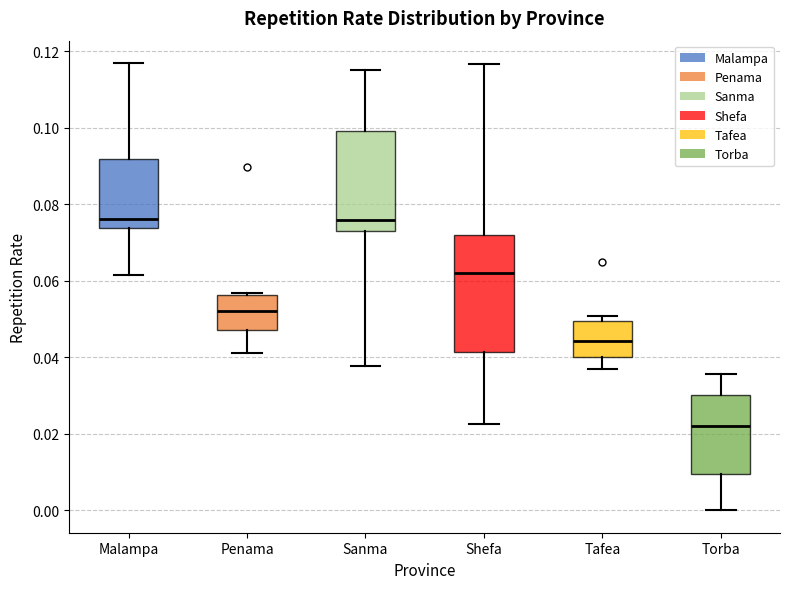

Reading left to right, read every box against the y-axis: the position of its median line, the range the box covers, and the ends of its whiskers. The values are not printed on the chart, so give them approximately, as read against the axis.

Malampa: median 0.076, box 0.074 to 0.092, whiskers 0.062 to 0.116
Penama: median 0.052, box 0.048 to 0.056, whiskers 0.042 to 0.056
Sanma: median 0.076, box 0.072 to 0.100, whiskers 0.038 to 0.116
Shefa: median 0.062, box 0.042 to 0.072, whiskers 0.022 to 0.116
Tafea: median 0.044, box 0.040 to 0.050, whiskers 0.036 to 0.050 (just above the box's upper edge)
Torba: median 0.022, box 0.010 to 0.030, whiskers 0.000 to 0.036